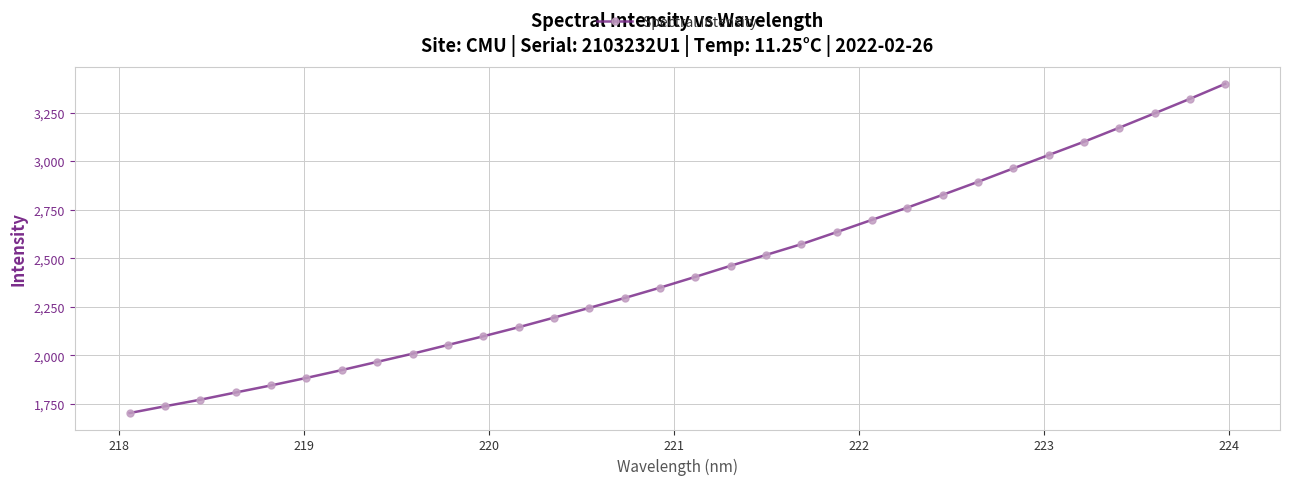

Is this an area chart (filled region under the line)?

No